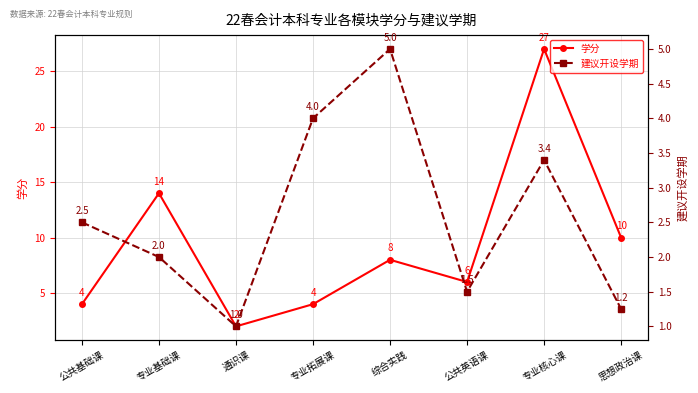

Where is 学分 nearest to the value 14?

专业基础课